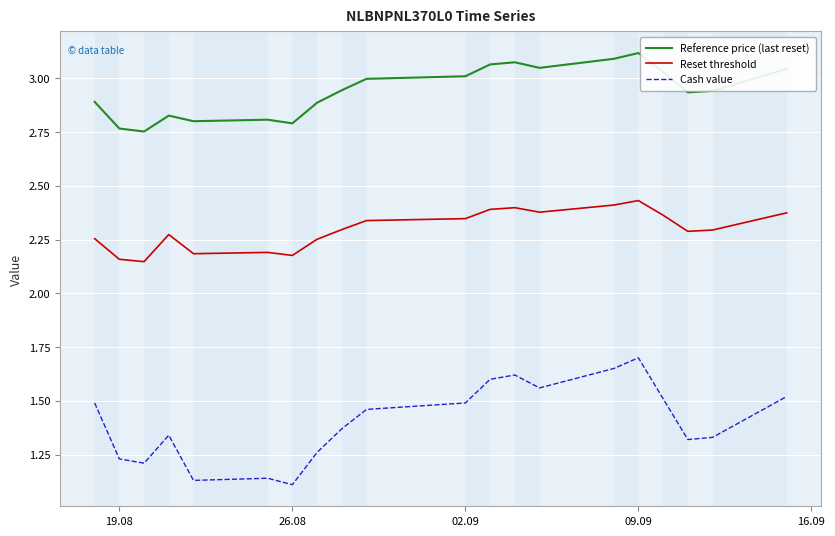

Rank the series by their maximum value, from highest to lowest.

Reference price (last reset), Reset threshold, Cash value